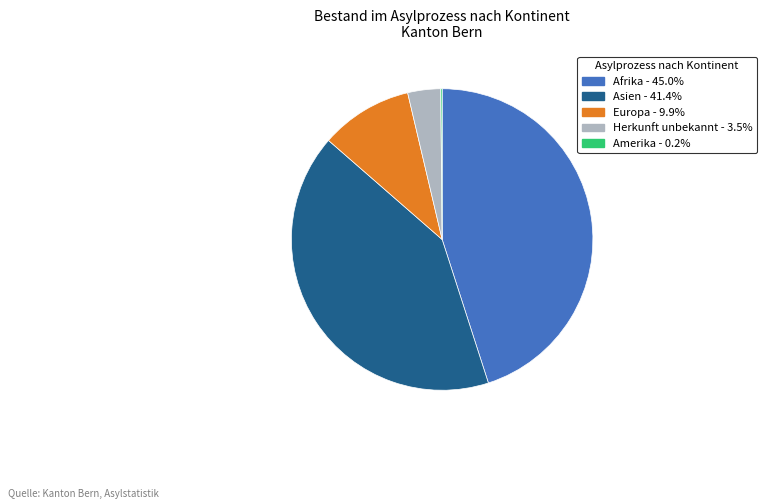

Does any single category account for the majority?

No